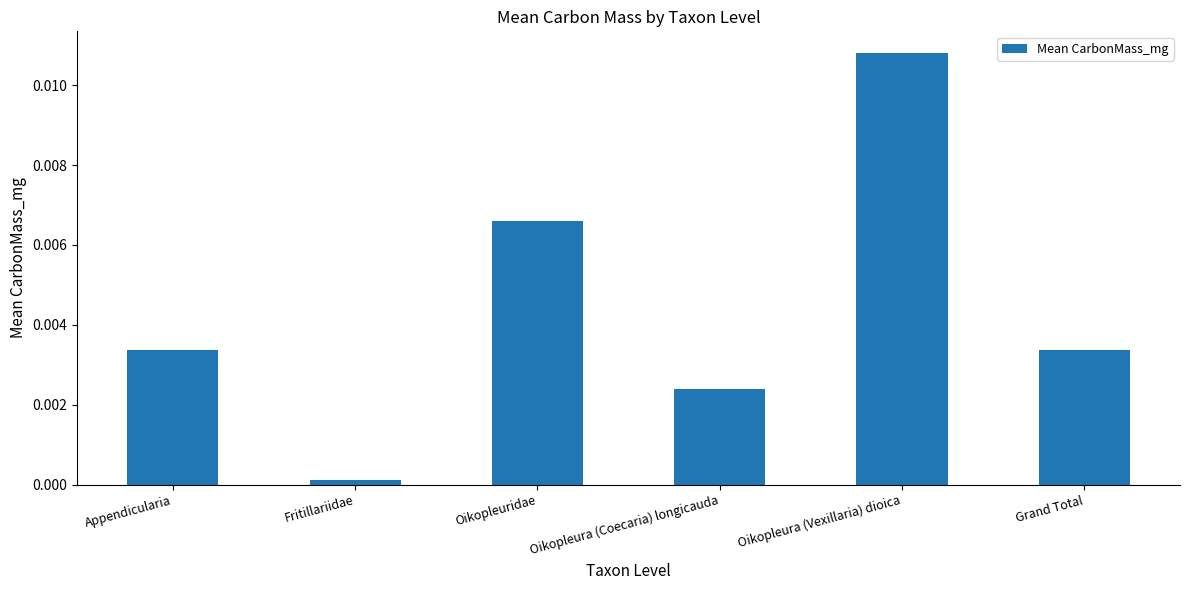

Which category has the lowest value across all series?

Fritillariidae